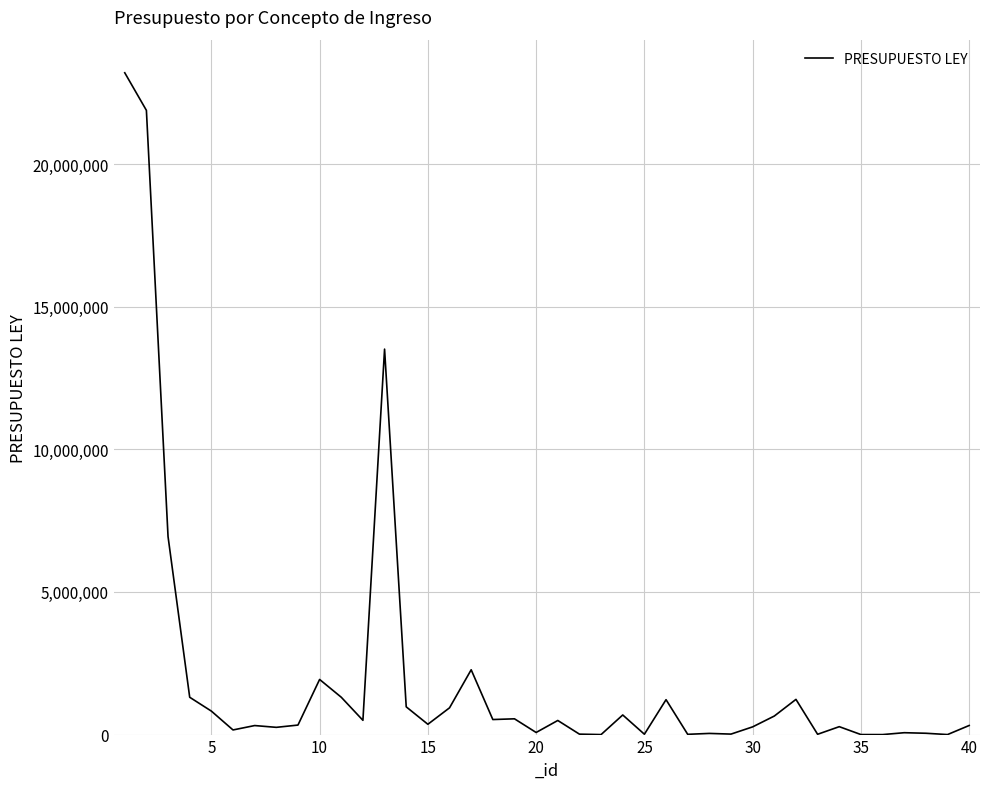

What is the difference between the maximum and minimum values?

23200000.0